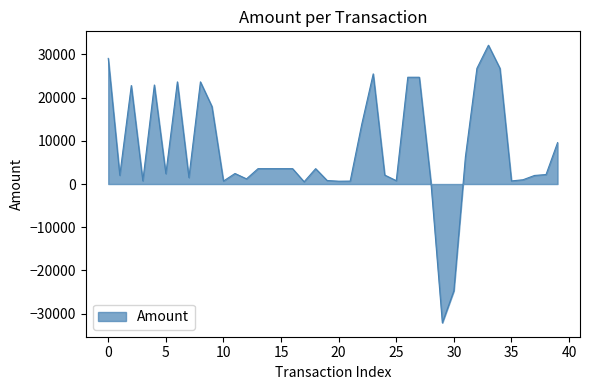

True or false: there are more than 0 points higher than both neighbors.

True